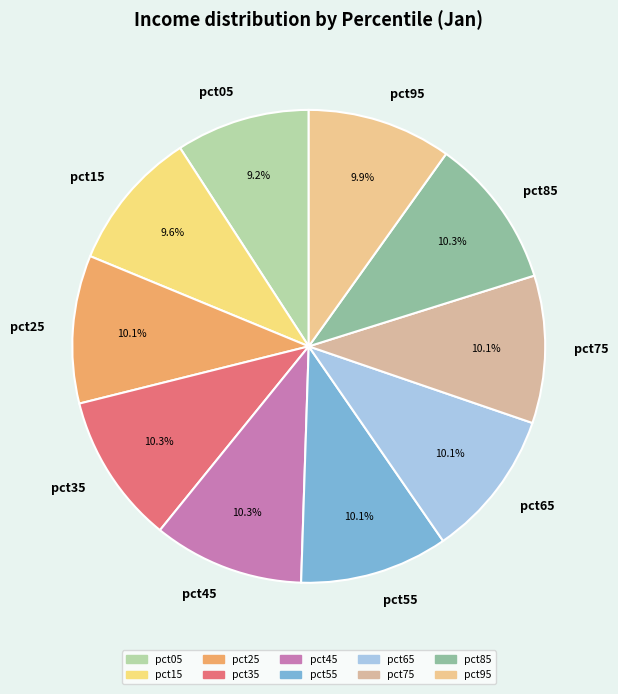

Approximately how many times larger is the value at pct85 compared to pct25?

1.0